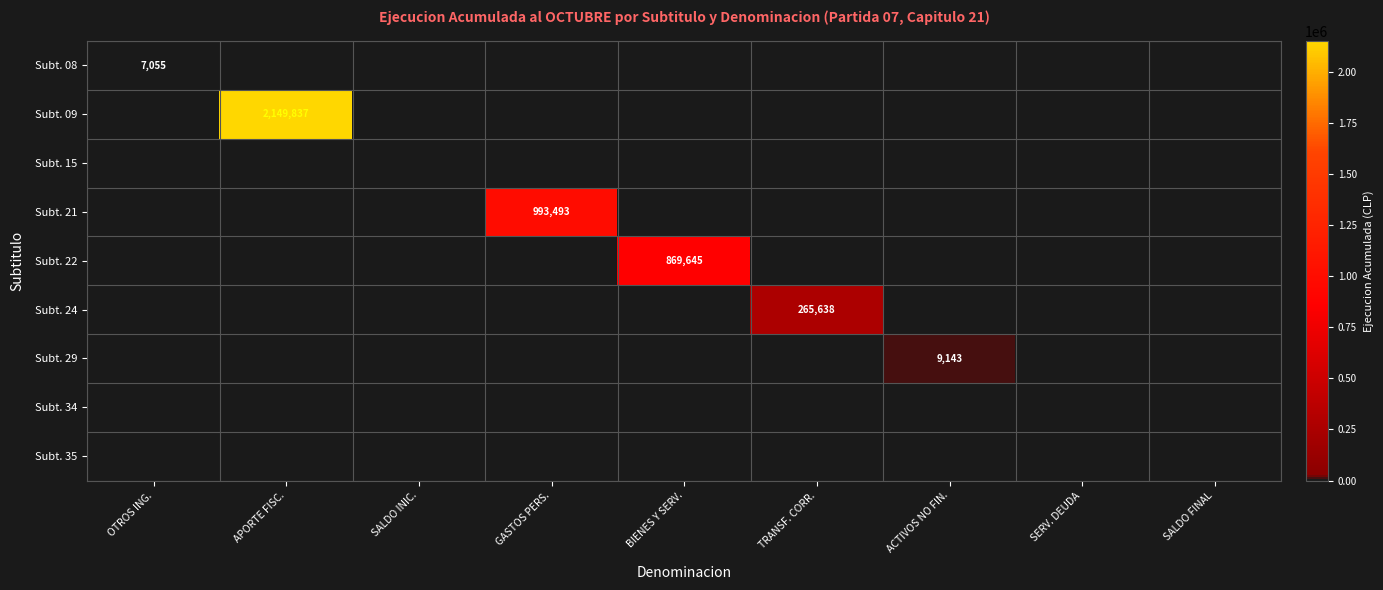

At which label is Subt. 29 closest to 4571?

OTROS ING.